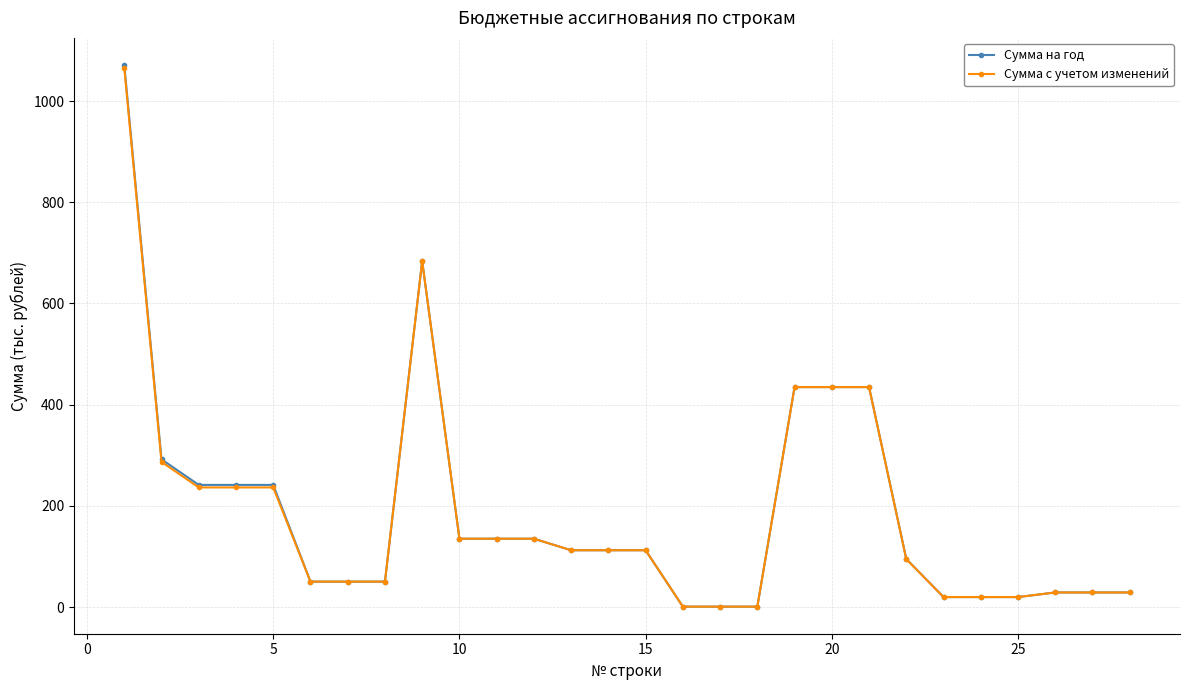

True or false: Сумма на год has more than 0 points higher than both neighbors.

True